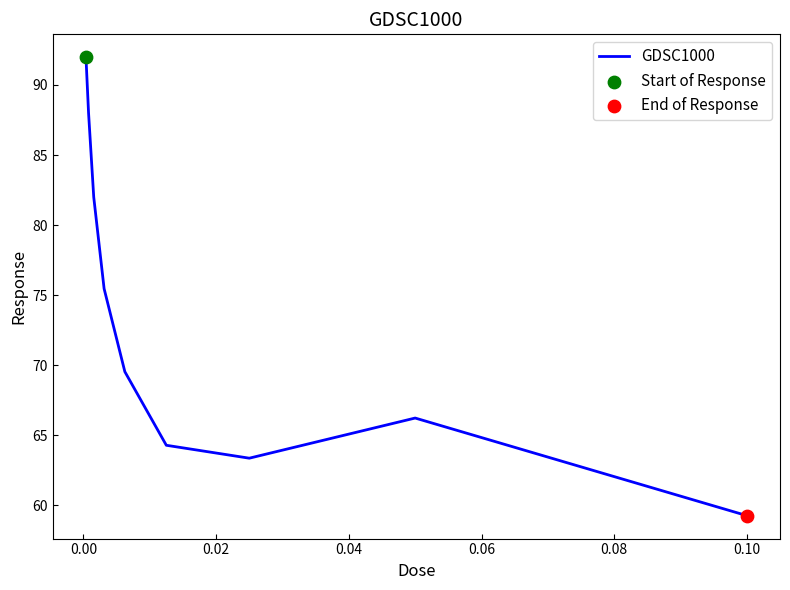

What is the minimum value shown in the chart?

59.3